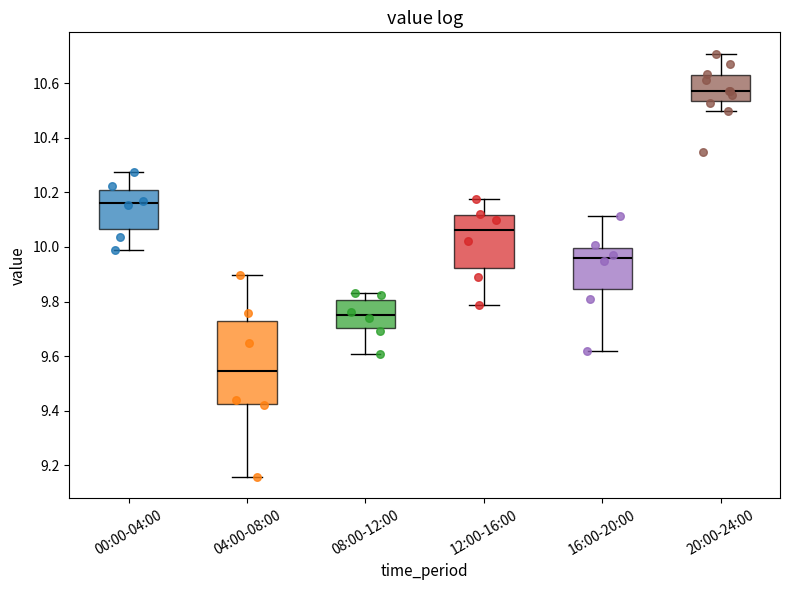

Comparing the boxes themselves (not the whiskers), which one is the tallest?

04:00-08:00